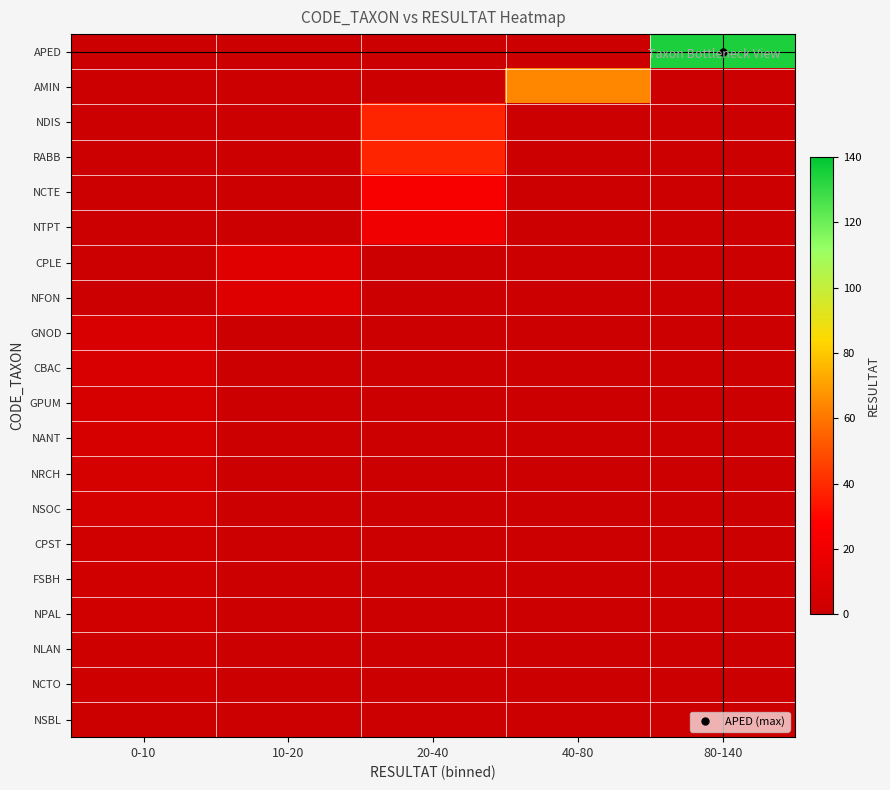

Reading left to right, transcribe all the data shown in this chart.

APED: 0-10=0	10-20=0	20-40=0	40-80=0	80-140=135
AMIN: 0-10=0	10-20=0	20-40=0	40-80=64	80-140=0
NDIS: 0-10=0	10-20=0	20-40=38	40-80=0	80-140=0
RABB: 0-10=0	10-20=0	20-40=38	40-80=0	80-140=0
NCTE: 0-10=0	10-20=0	20-40=25	40-80=0	80-140=0
NTPT: 0-10=0	10-20=0	20-40=20	40-80=0	80-140=0
CPLE: 0-10=0	10-20=12	20-40=0	40-80=0	80-140=0
NFON: 0-10=0	10-20=10	20-40=0	40-80=0	80-140=0
GNOD: 0-10=7	10-20=0	20-40=0	40-80=0	80-140=0
CBAC: 0-10=7	10-20=0	20-40=0	40-80=0	80-140=0
GPUM: 0-10=6	10-20=0	20-40=0	40-80=0	80-140=0
NANT: 0-10=6	10-20=0	20-40=0	40-80=0	80-140=0
NRCH: 0-10=5	10-20=0	20-40=0	40-80=0	80-140=0
NSOC: 0-10=5	10-20=0	20-40=0	40-80=0	80-140=0
CPST: 0-10=3	10-20=0	20-40=0	40-80=0	80-140=0
FSBH: 0-10=3	10-20=0	20-40=0	40-80=0	80-140=0
NPAL: 0-10=3	10-20=0	20-40=0	40-80=0	80-140=0
NLAN: 0-10=2	10-20=0	20-40=0	40-80=0	80-140=0
NCTO: 0-10=2	10-20=0	20-40=0	40-80=0	80-140=0
NSBL: 0-10=1	10-20=0	20-40=0	40-80=0	80-140=0